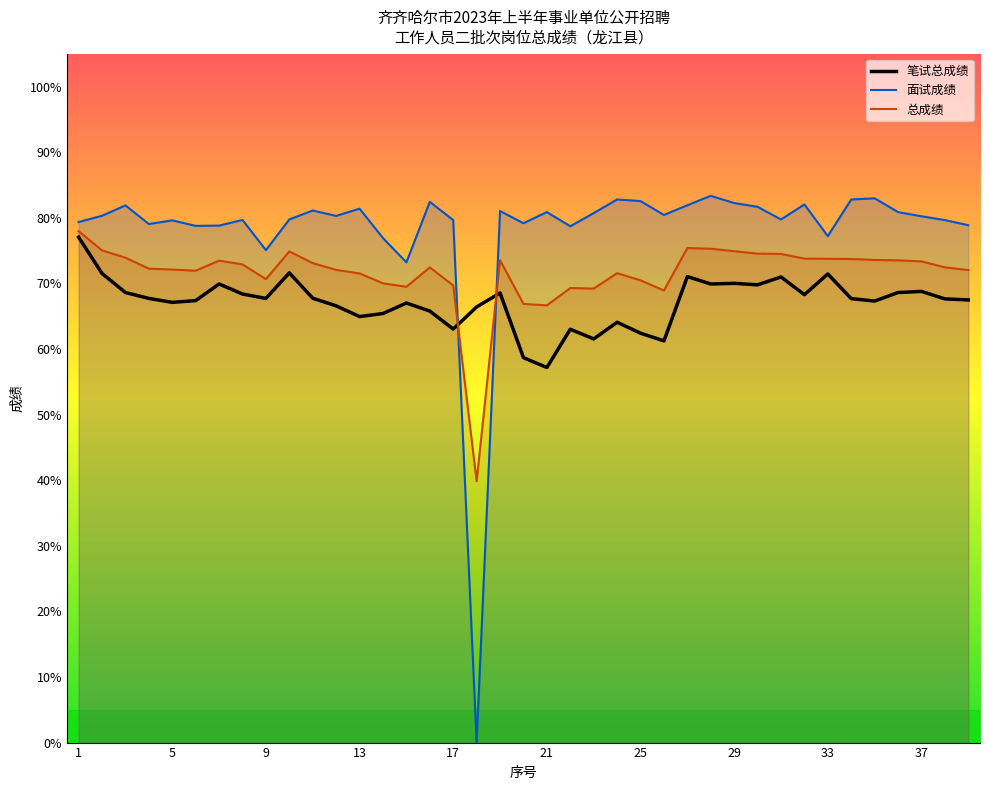

Is it true that 总成绩 equals 45.5 at 9?

False